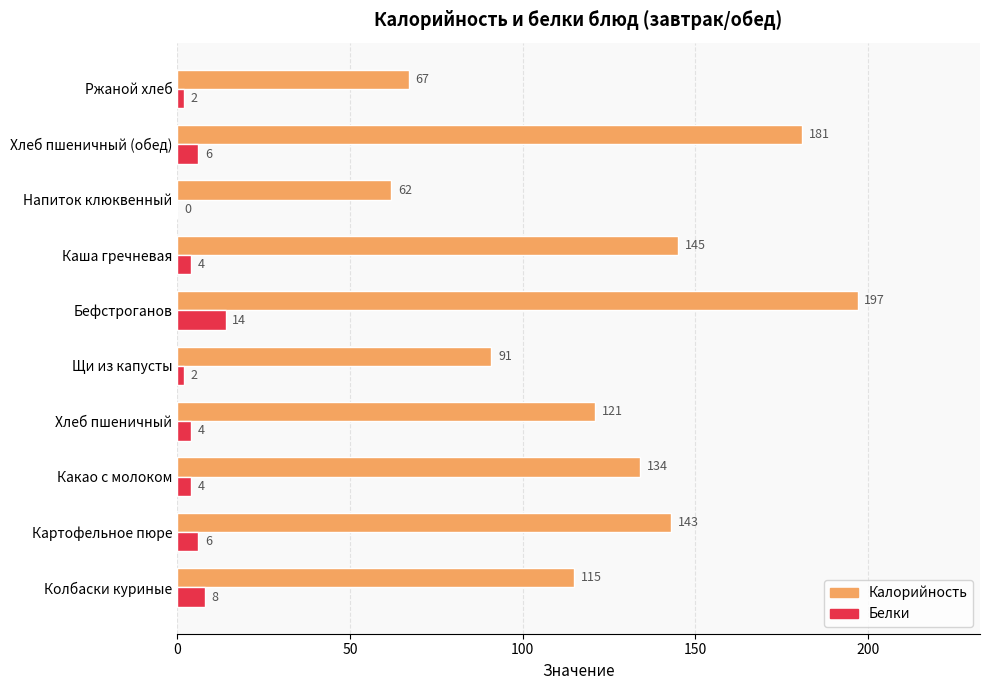

What is the sum of all Белки values?

50